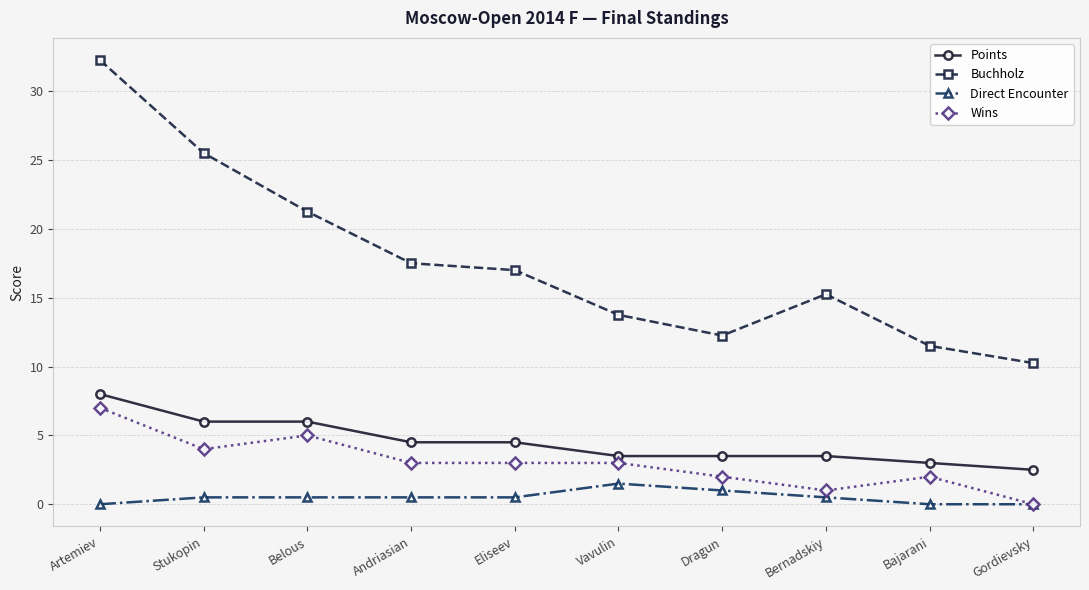

In Buchholz, how many points are lower than both neighbors (excluding endpoints)?

1